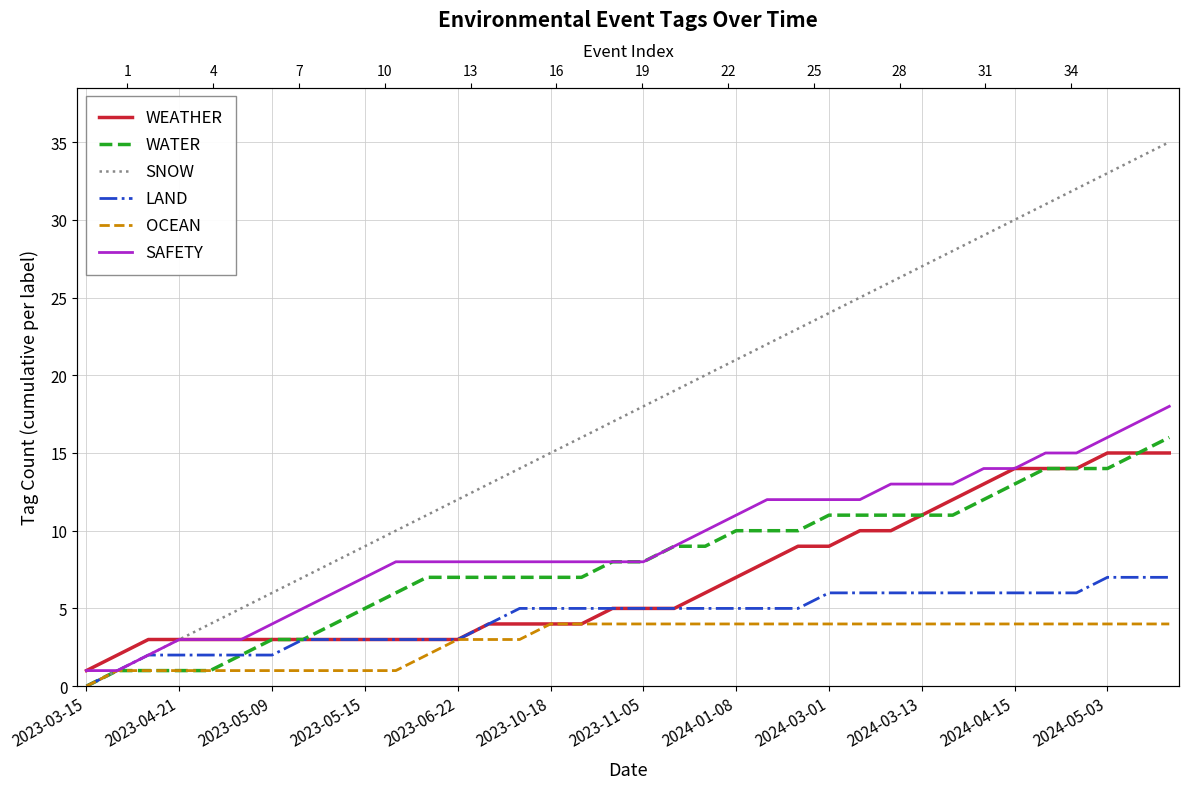

True or false: LAND has a value of 1 at 13.

False